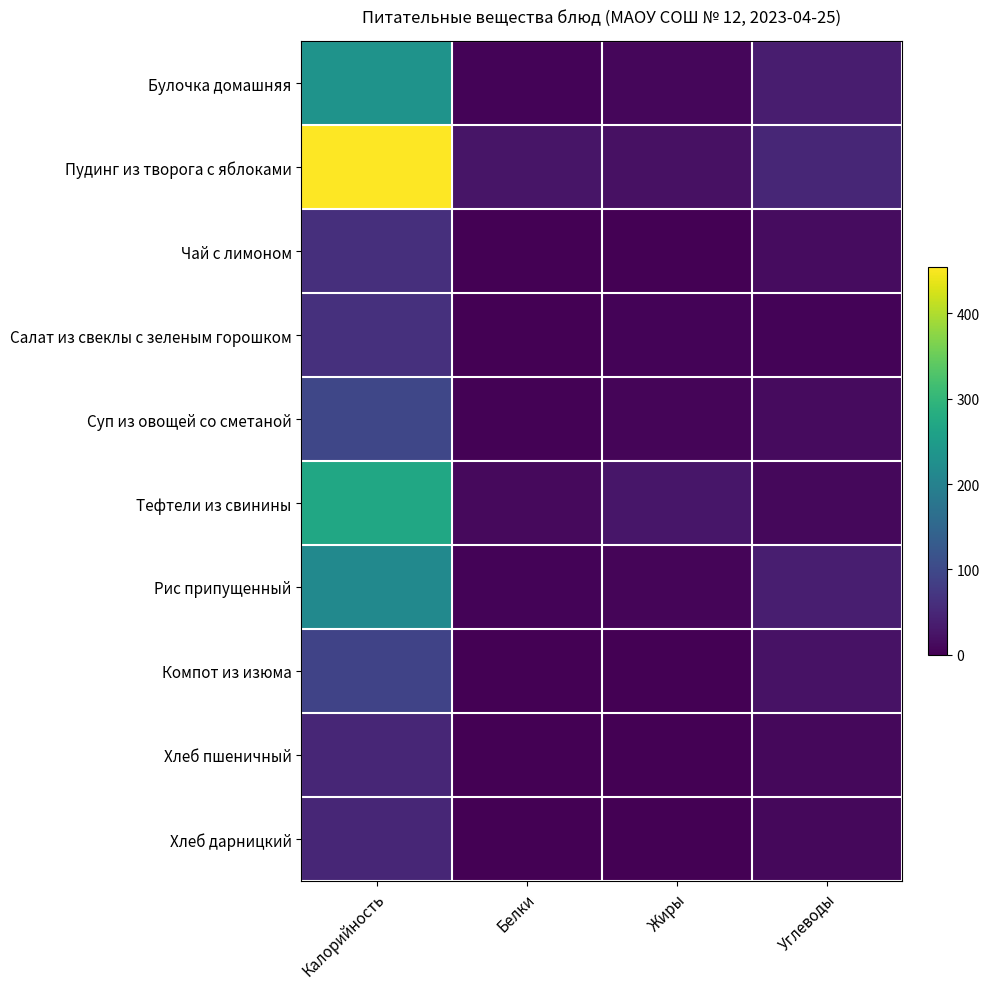

At which category is the sum across all series the highest?

Калорийность